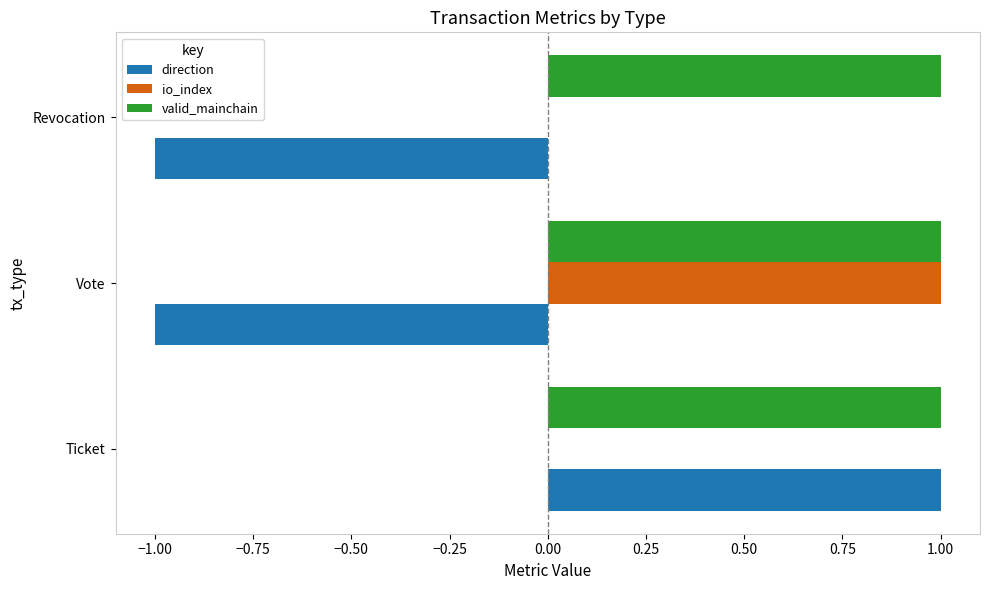

Which series has the largest total across all categories?

valid_mainchain